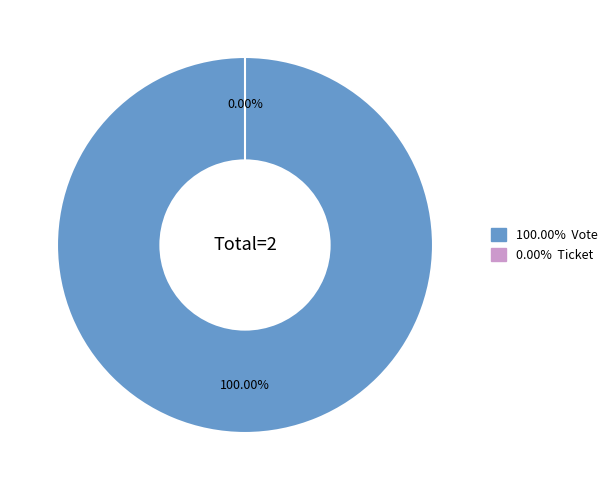

To the nearest percent, what percentage of the pie is Vote?

100%